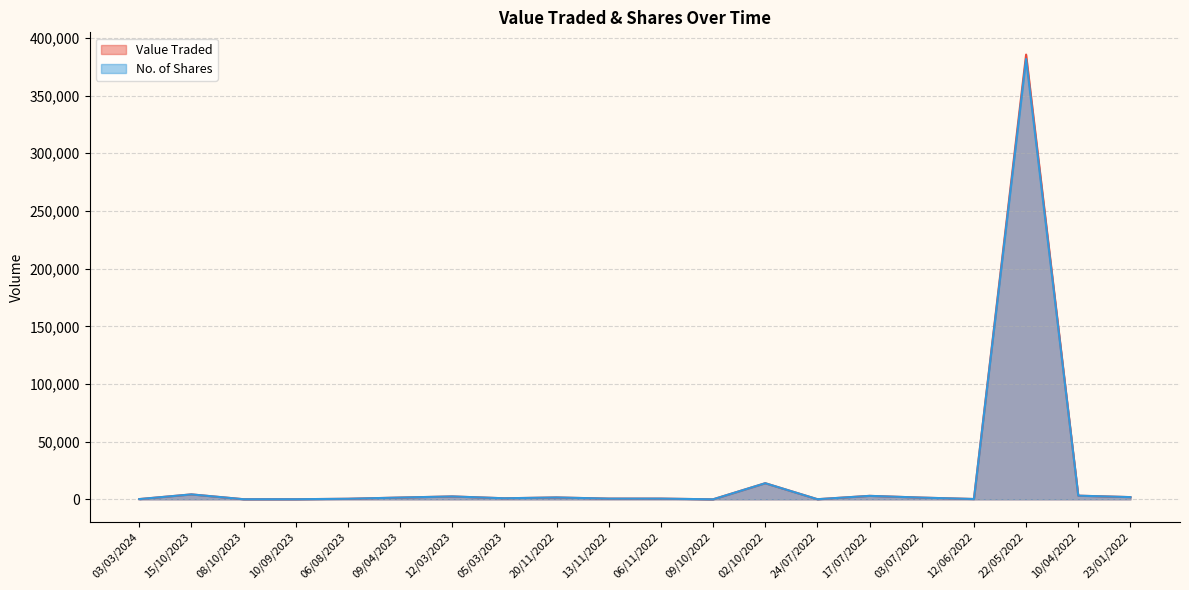

What is the label of the 13th point from the right?

05/03/2023